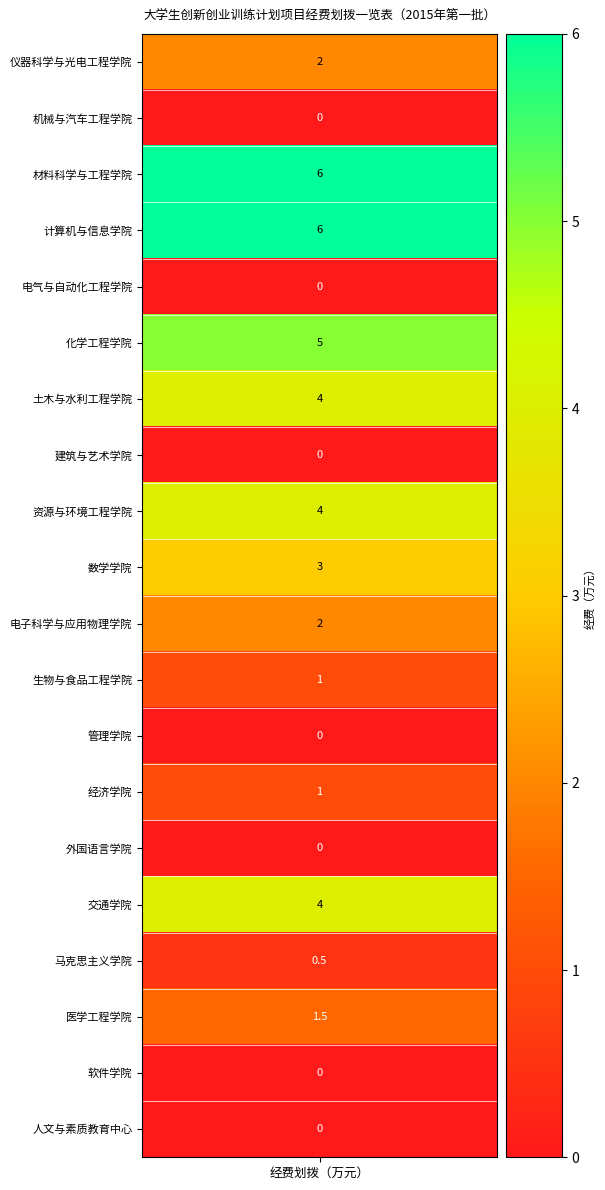

Rank the categories by value from highest to lowest.

材料科学与工程学院, 计算机与信息学院, 化学工程学院, 土木与水利工程学院, 资源与环境工程学院, 交通学院, 数学学院, 仪器科学与光电工程学院, 电子科学与应用物理学院, 医学工程学院, 生物与食品工程学院, 经济学院, 马克思主义学院, 机械与汽车工程学院, 电气与自动化工程学院, 建筑与艺术学院, 管理学院, 外国语言学院, 软件学院, 人文与素质教育中心